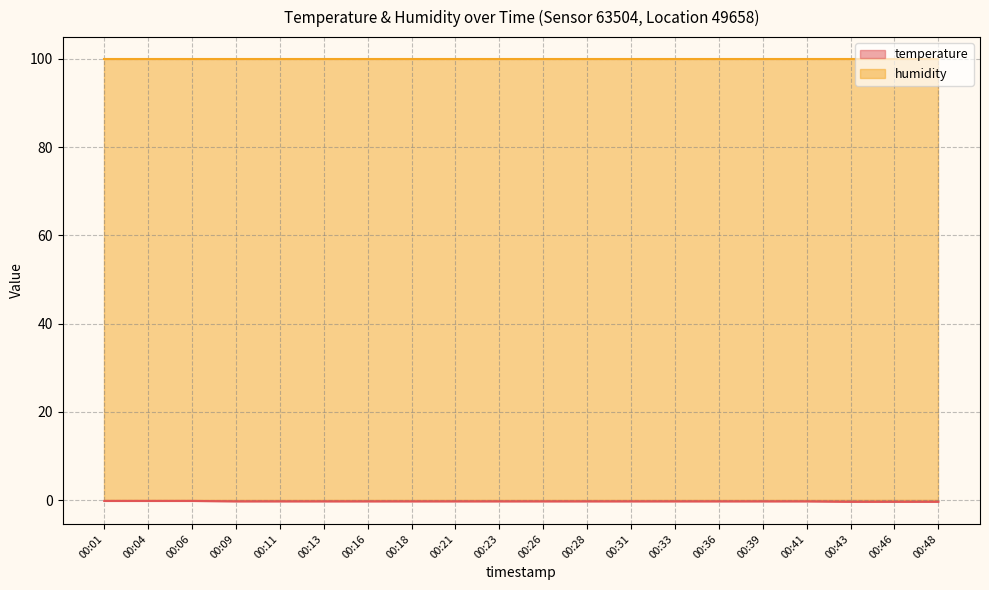

What is the value of the 10th point from the left?

-0.3